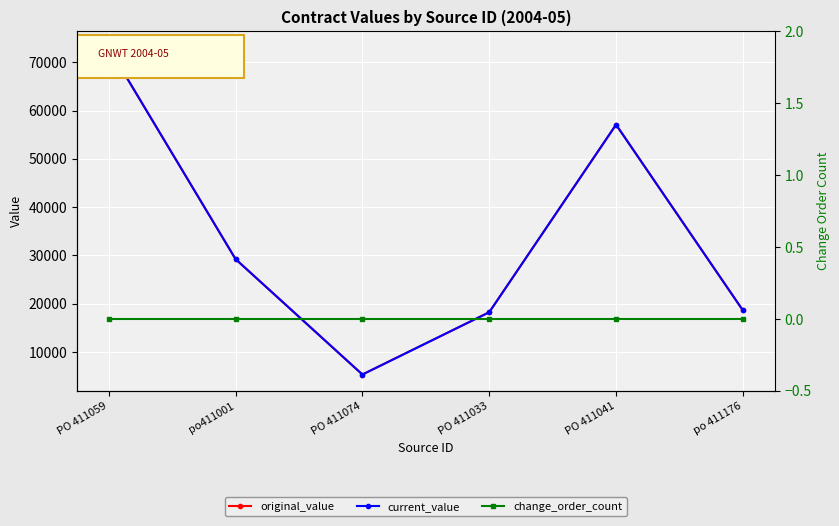

What is the value of the original_value point at the 3rd from the left?

5364.0